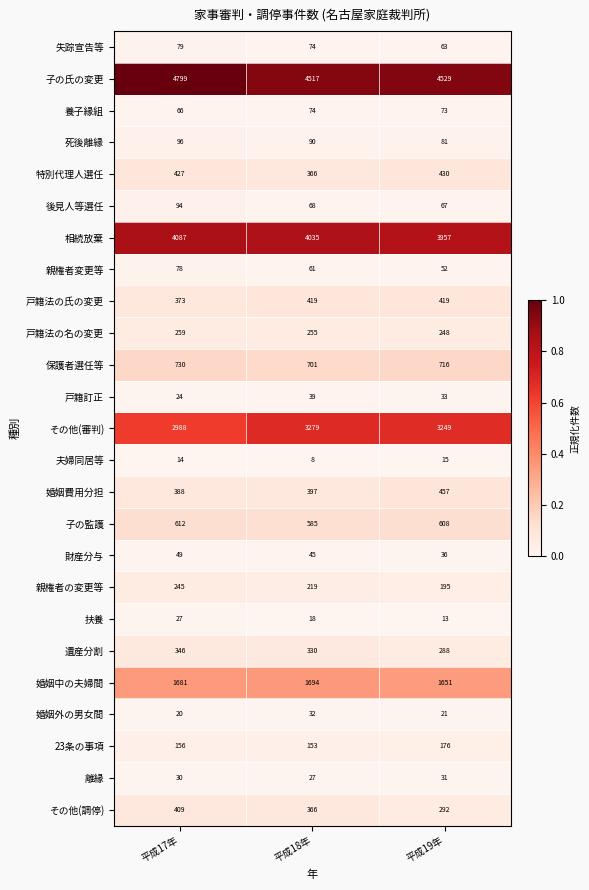

Rank the series at 平成17年 from highest to lowest value.

子の氏の変更, 相続放棄, その他(審判), 婚姻中の夫婦間, 保護者選任等, 子の監護, 特別代理人選任, その他(調停), 婚姻費用分担, 戸籍法の氏の変更, 遺産分割, 戸籍法の名の変更, 親権者の変更等, 23条の事項, 死後離縁, 後見人等選任, 失踪宣告等, 親権者変更等, 養子縁組, 財産分与, 離縁, 扶養, 戸籍訂正, 婚姻外の男女間, 夫婦同居等